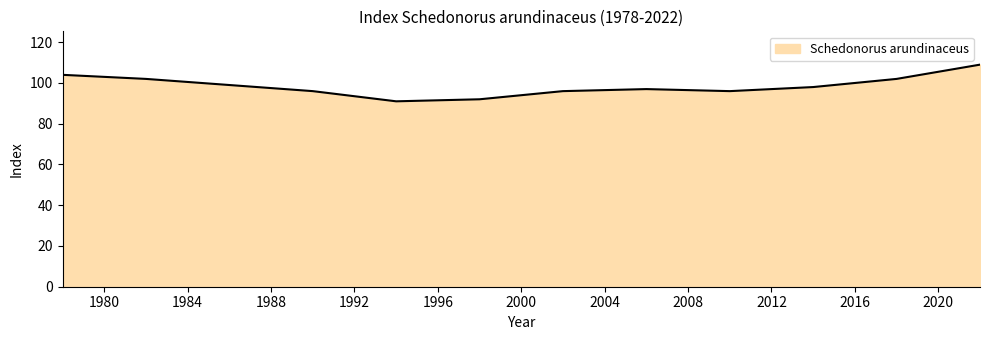

What is the difference between the maximum and minimum values?

18